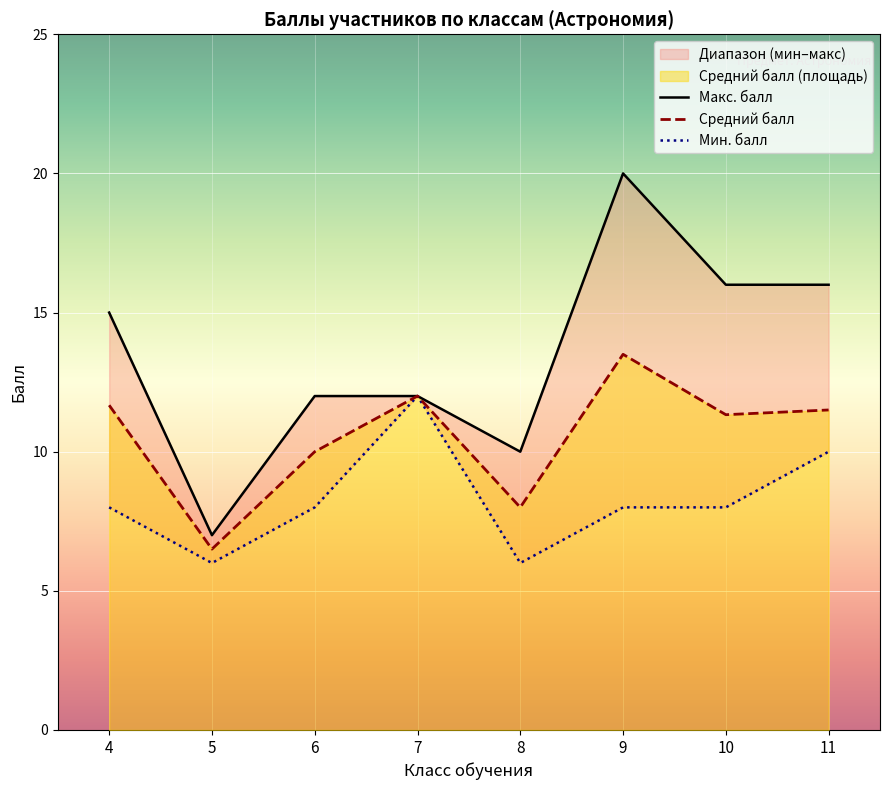

The Макс. балл series shows 10.0 at 8. True or false?

True